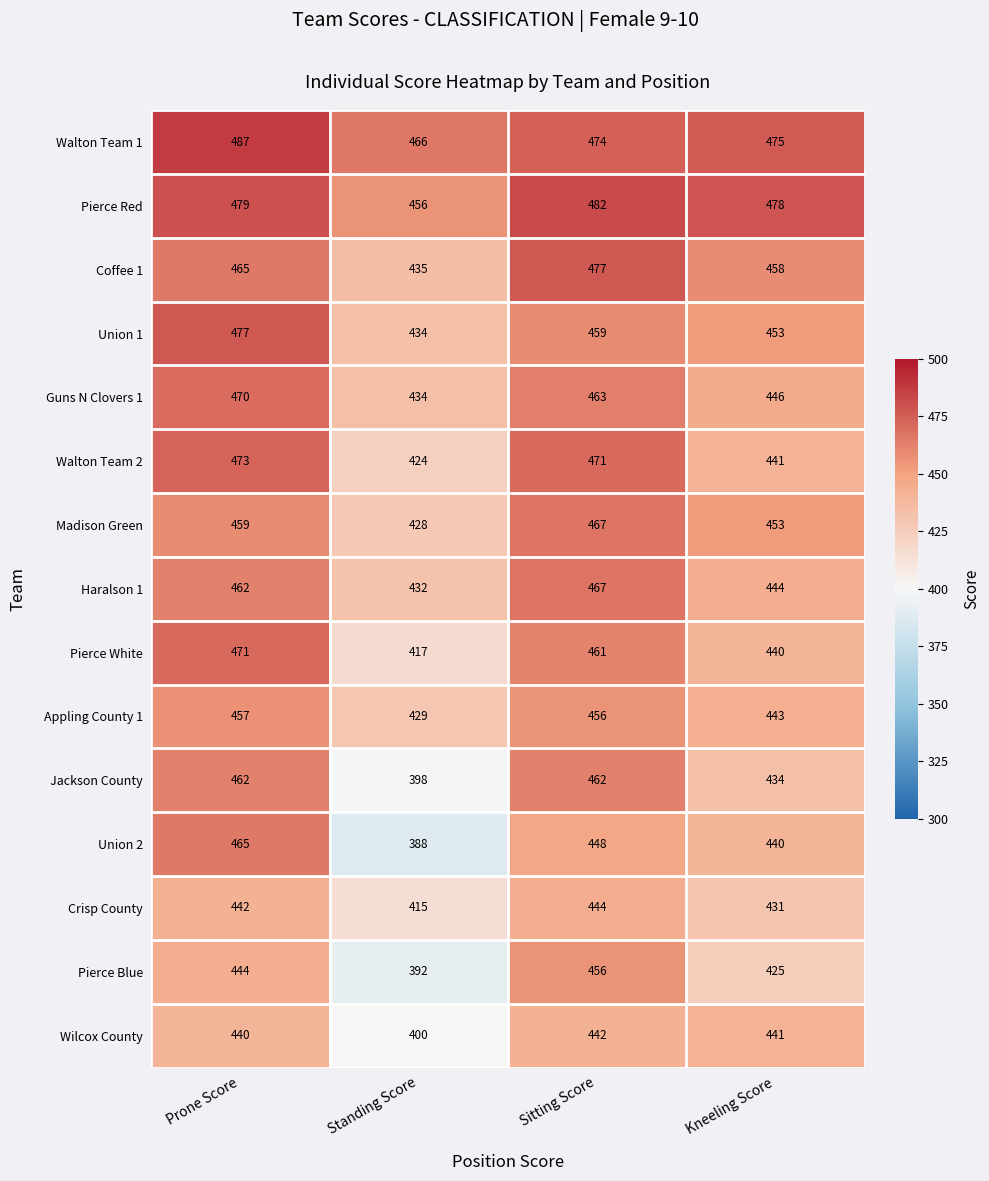

What is the difference between the highest and lowest values at Kneeling Score?

53